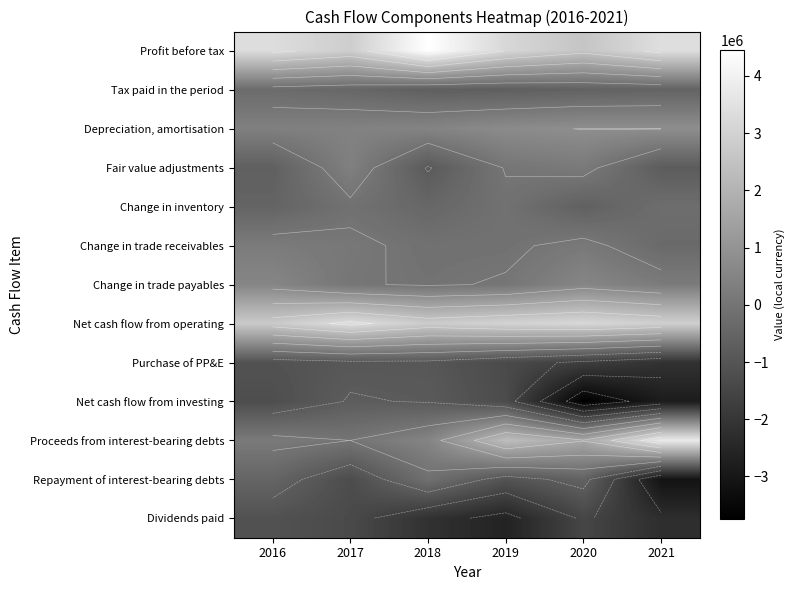

What is the total value across all series at 2016?

1936442